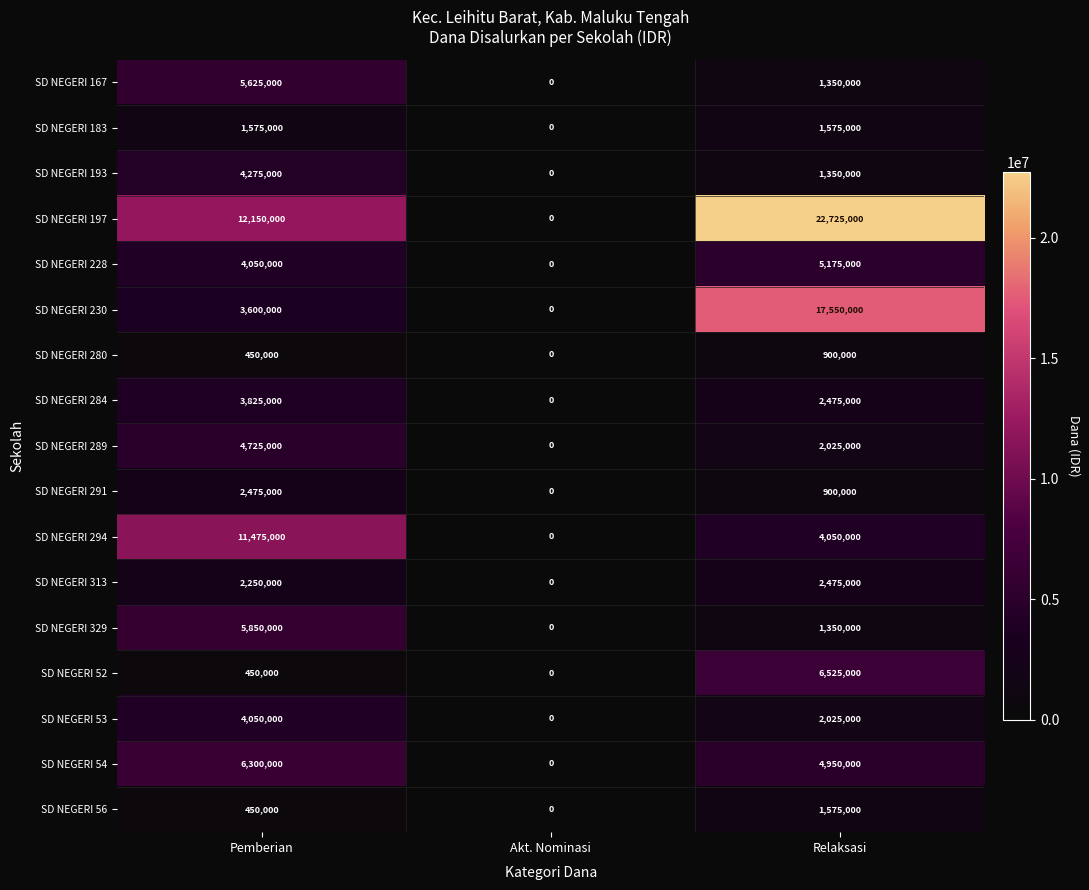

True or false: SD NEGERI 230 has a value of 9028266 at Relaksasi.

False